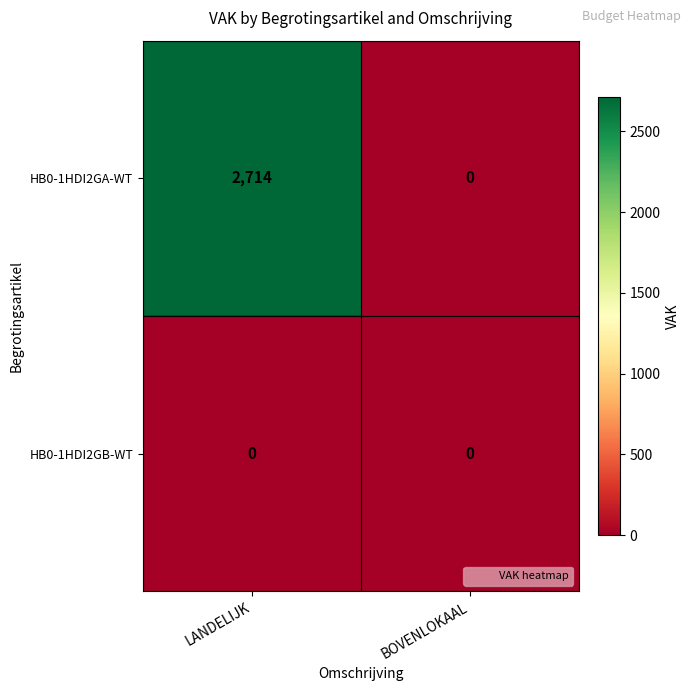

Rank the series by their average value, from highest to lowest.

HB0-1HDI2GA-WT, HB0-1HDI2GB-WT